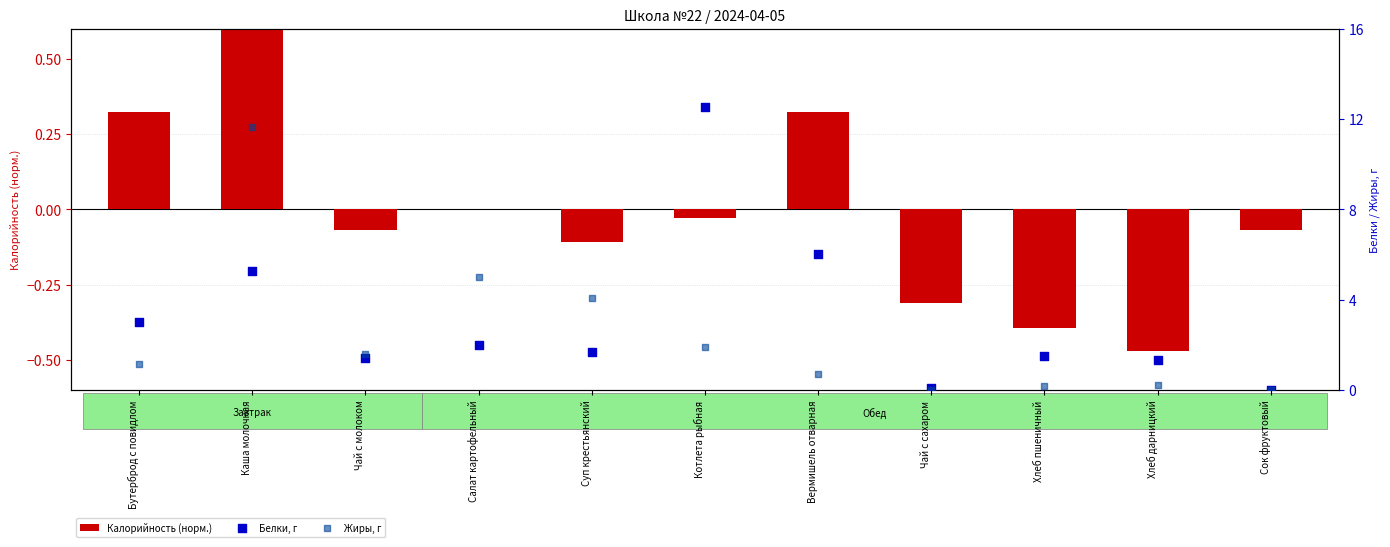

At how many categories does at least one series exceed 5?

3